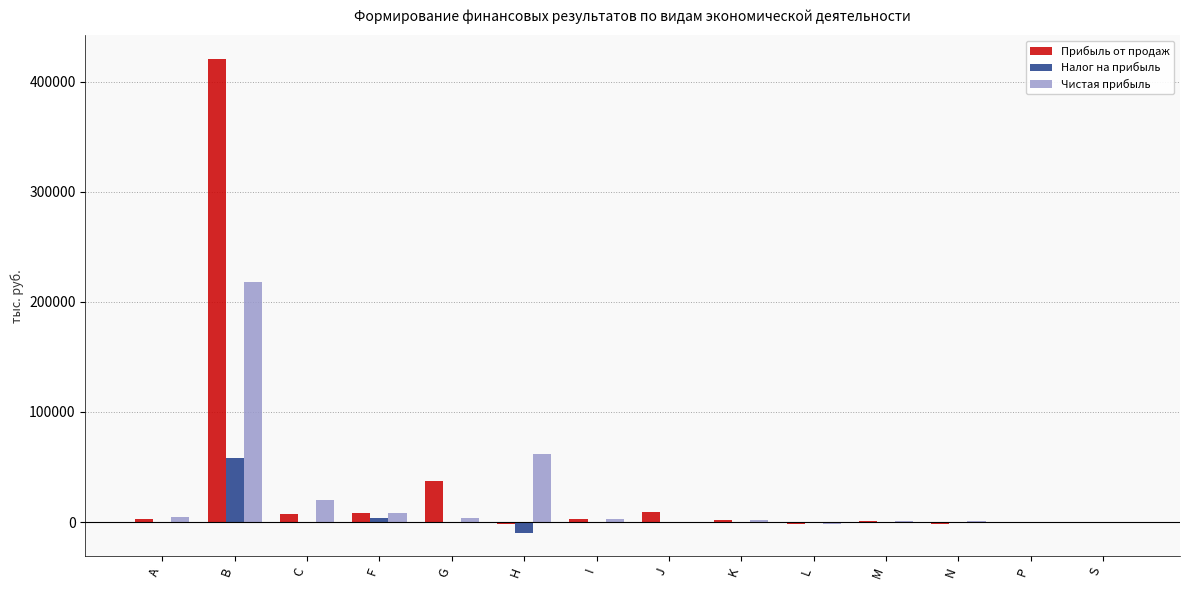

Count the number of data series in this chart.

3